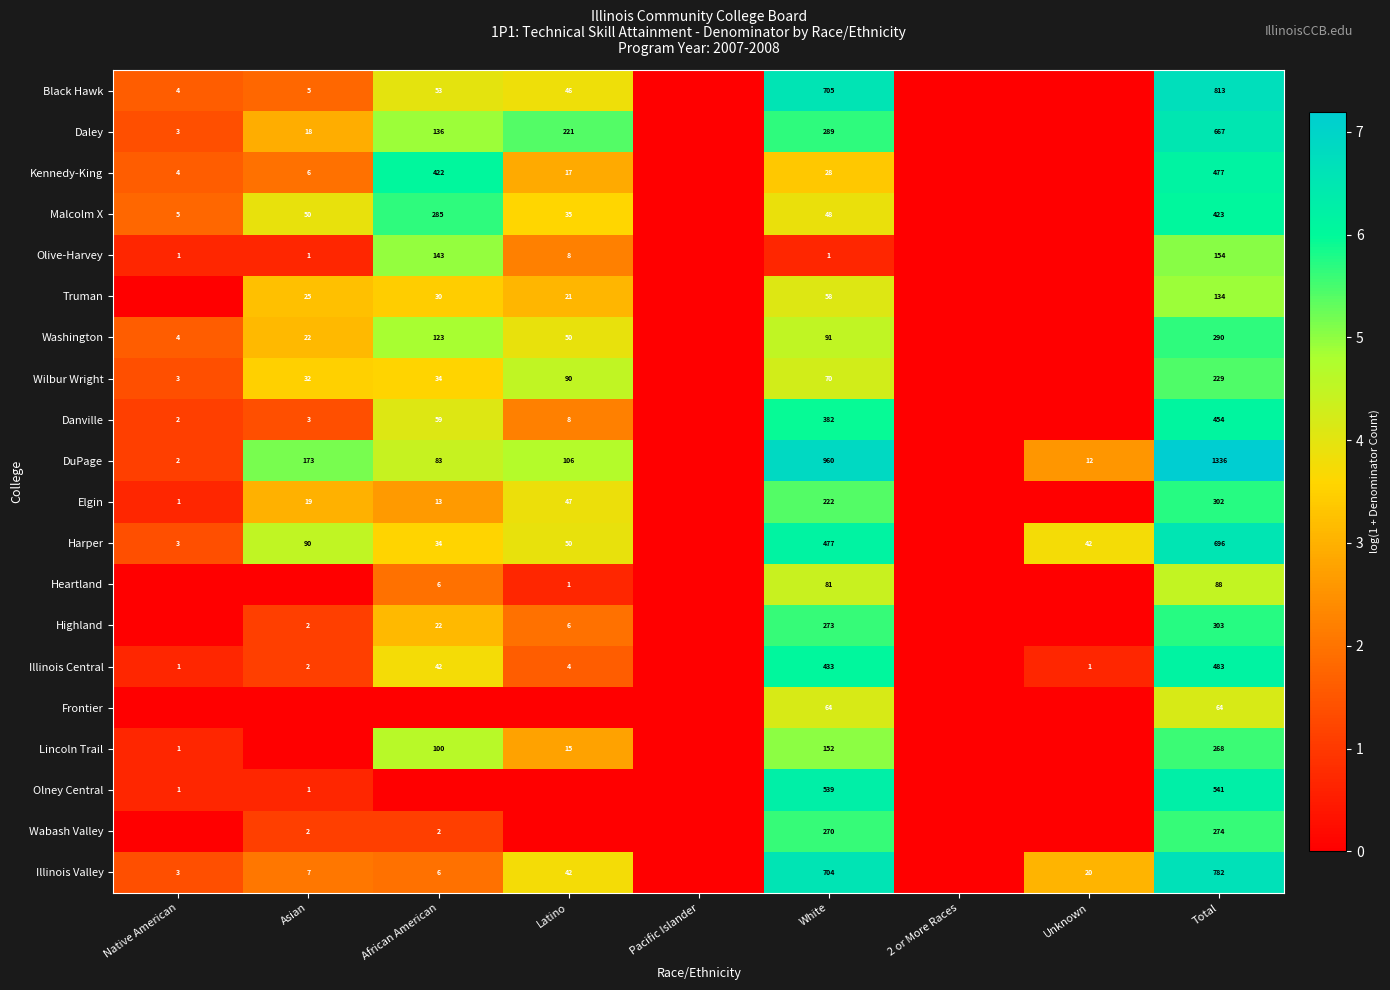

At how many categories does at least one series exceed 2?

6